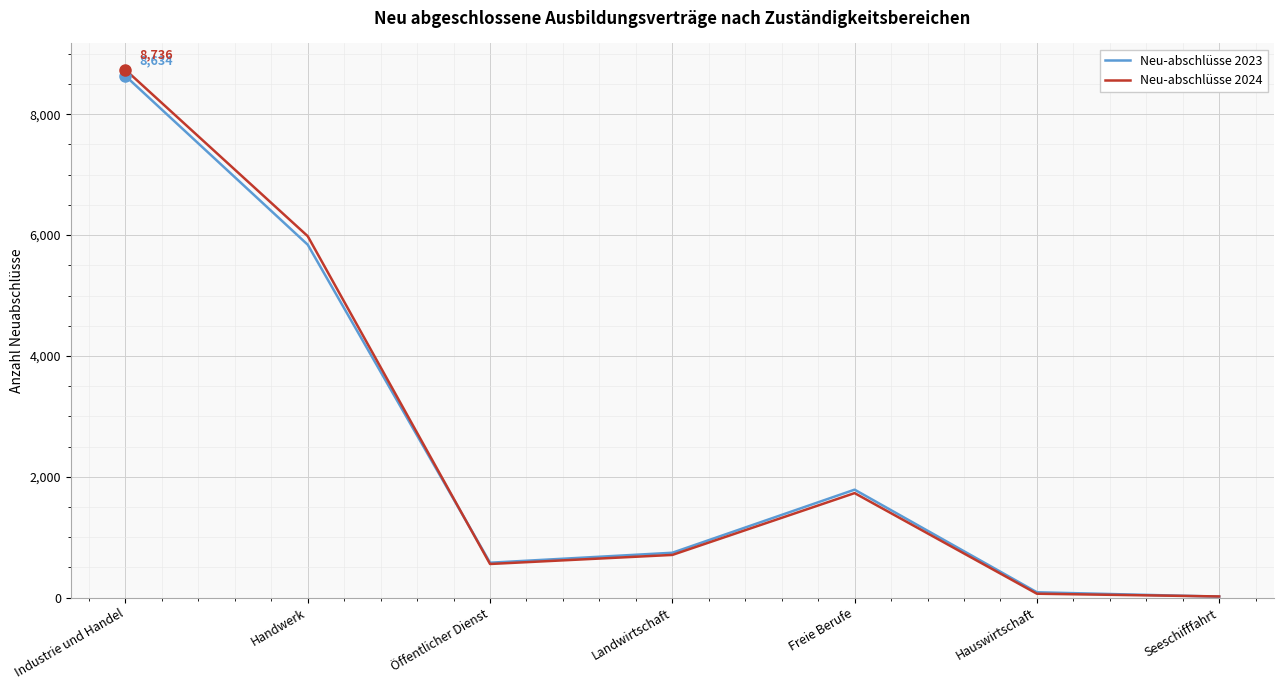

The value of Neu-abschlüsse 2024 at Freie Berufe is 919. True or false?

False